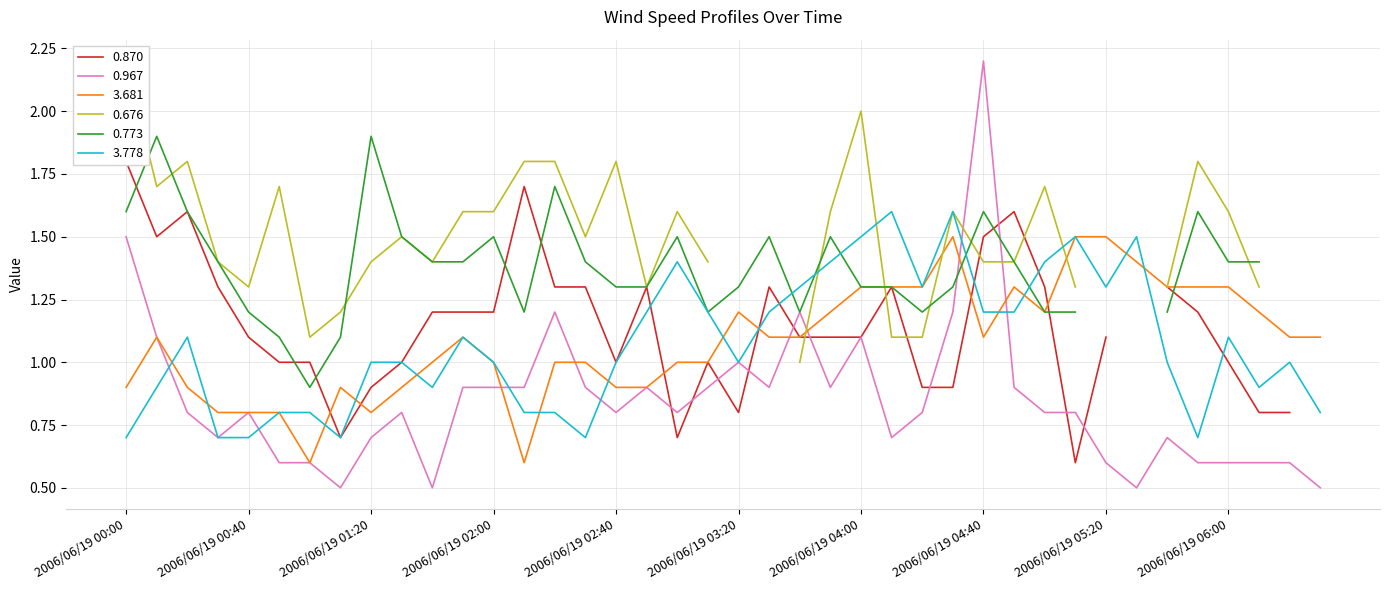

How many times do 3.681 and 3.778 cross each other?

13